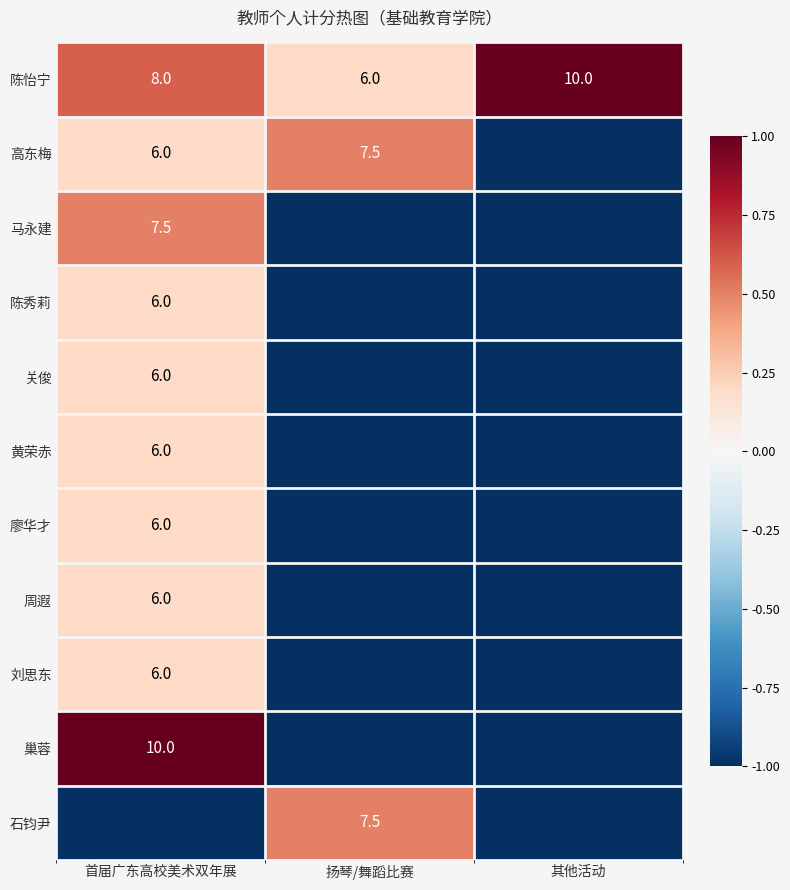

At which category is the sum across all series the highest?

首届广东高校美术双年展